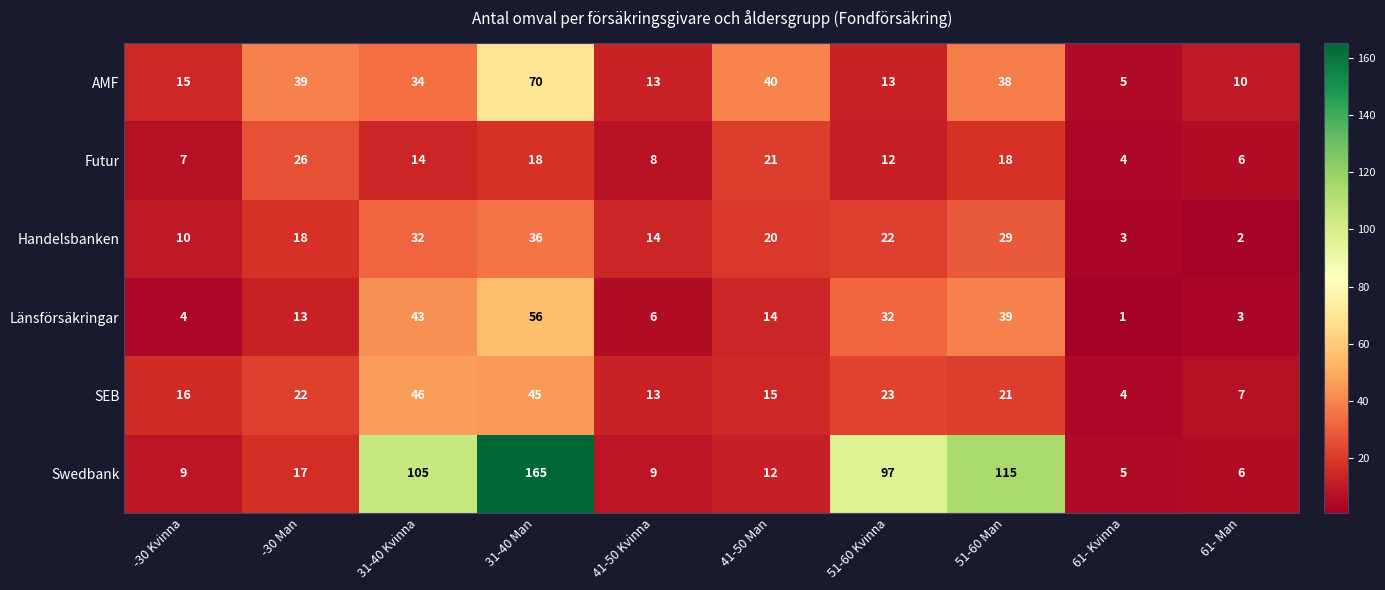

List the series in order of their peak value, lowest first.

Futur, Handelsbanken, SEB, Länsförsäkringar, AMF, Swedbank